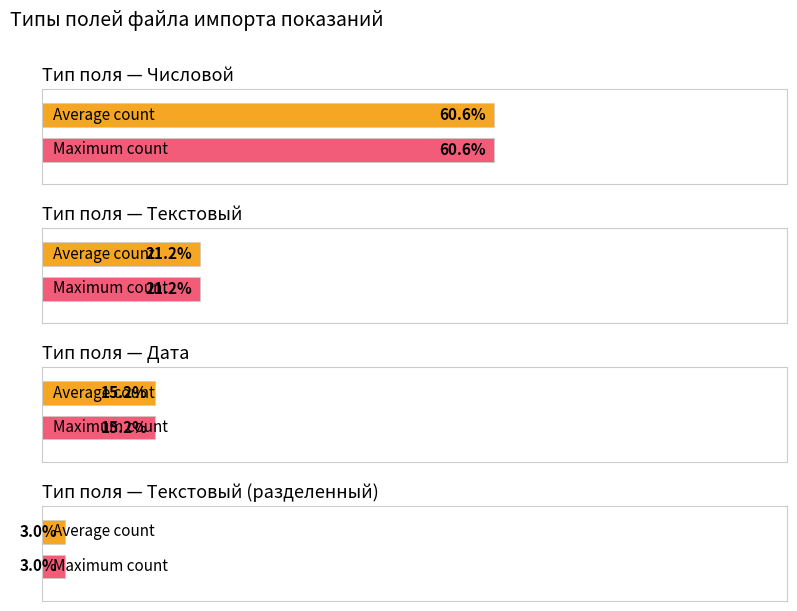

How many positive values does the Текстовый series have?

4